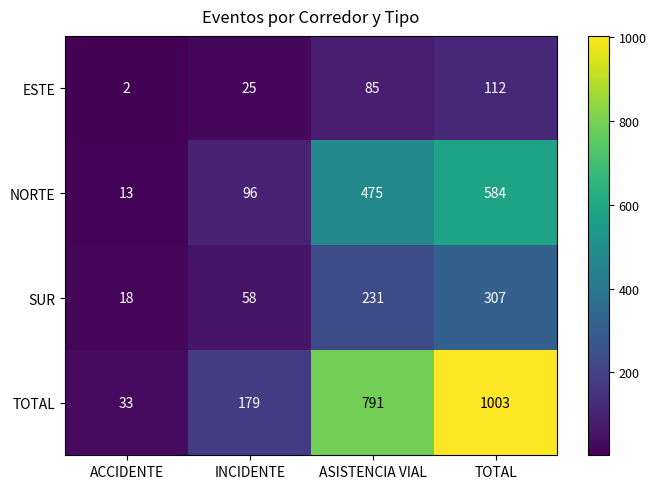

Reading right to left, extract all data points from this chart.

ESTE: 112	85	25	2
NORTE: 584	475	96	13
SUR: 307	231	58	18
TOTAL: 1003	791	179	33